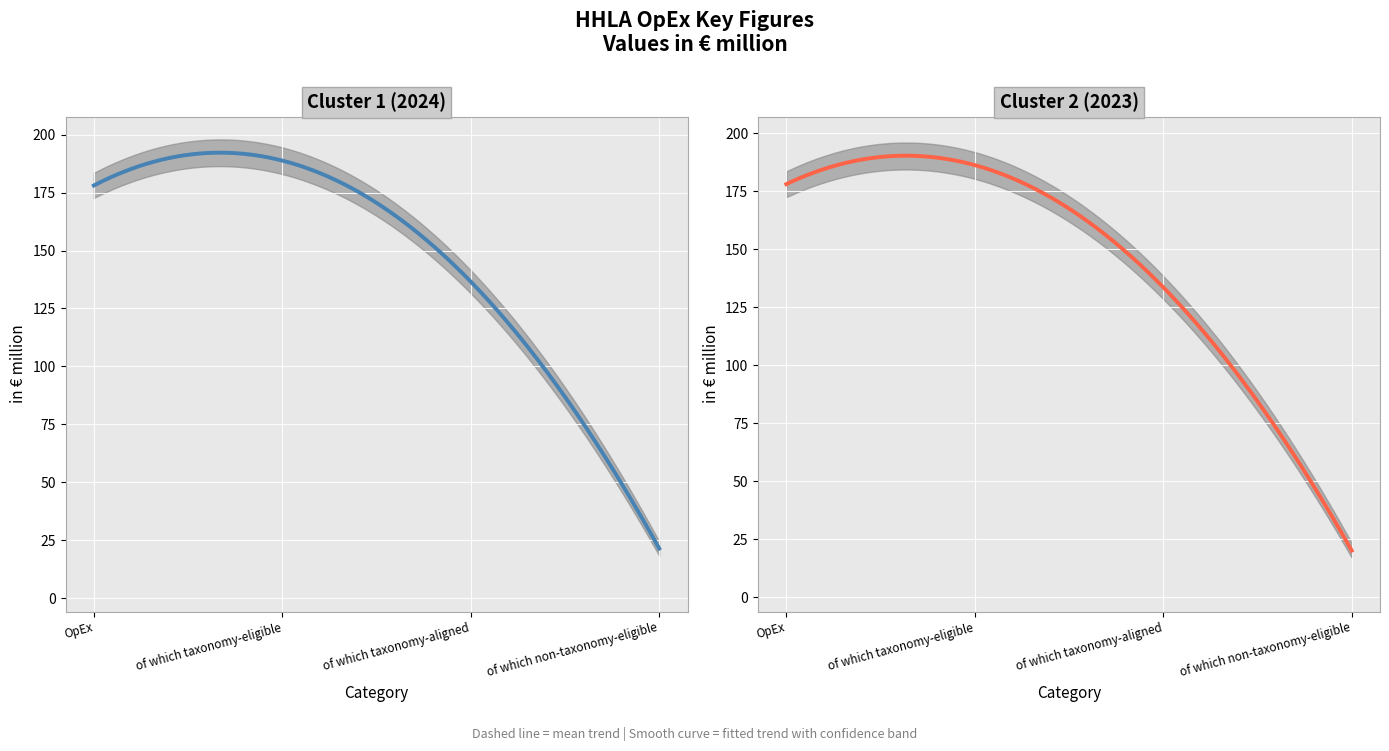

Rank the series by their average value, from highest to lowest.

2024, 2023